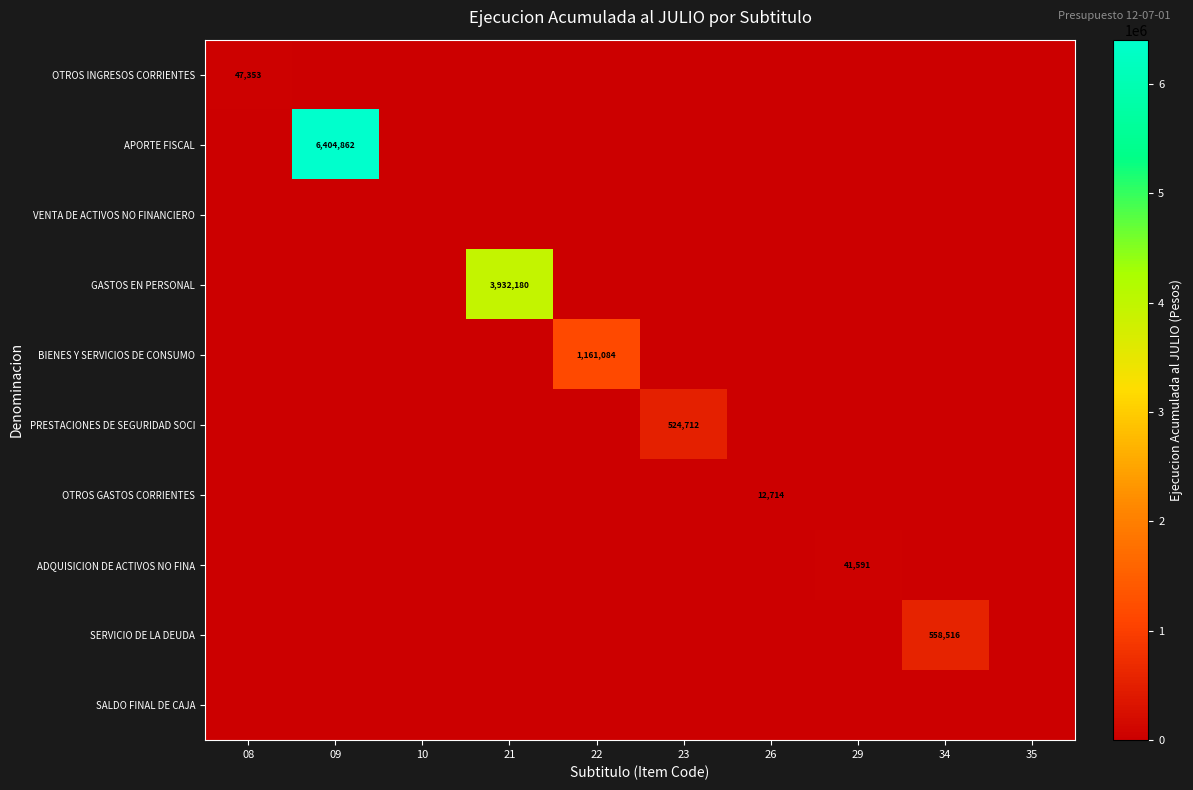

How many categories are shown in the chart?

10